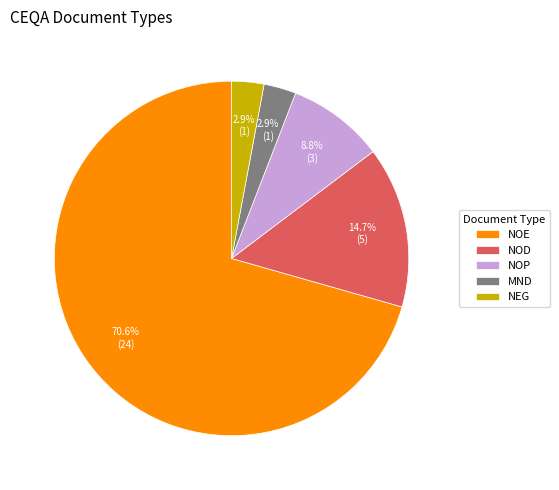

Is there any slice that represents more than half of the pie?

Yes